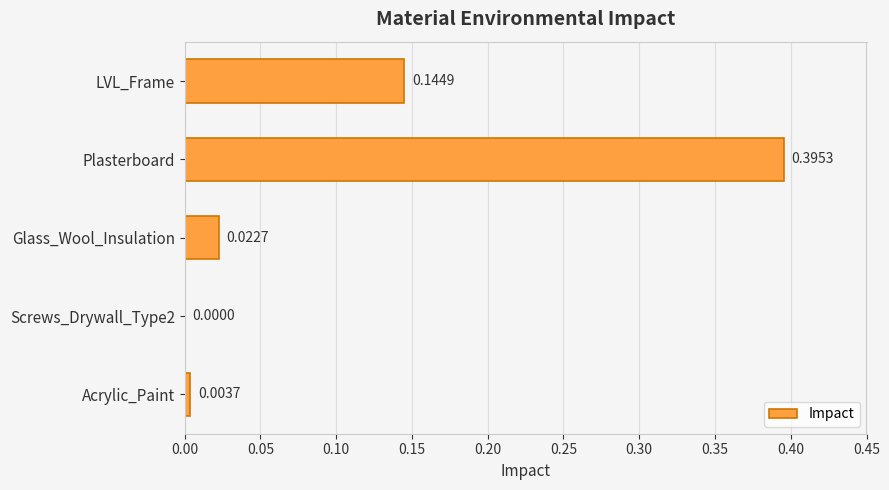

What is the sum of all values?

0.6